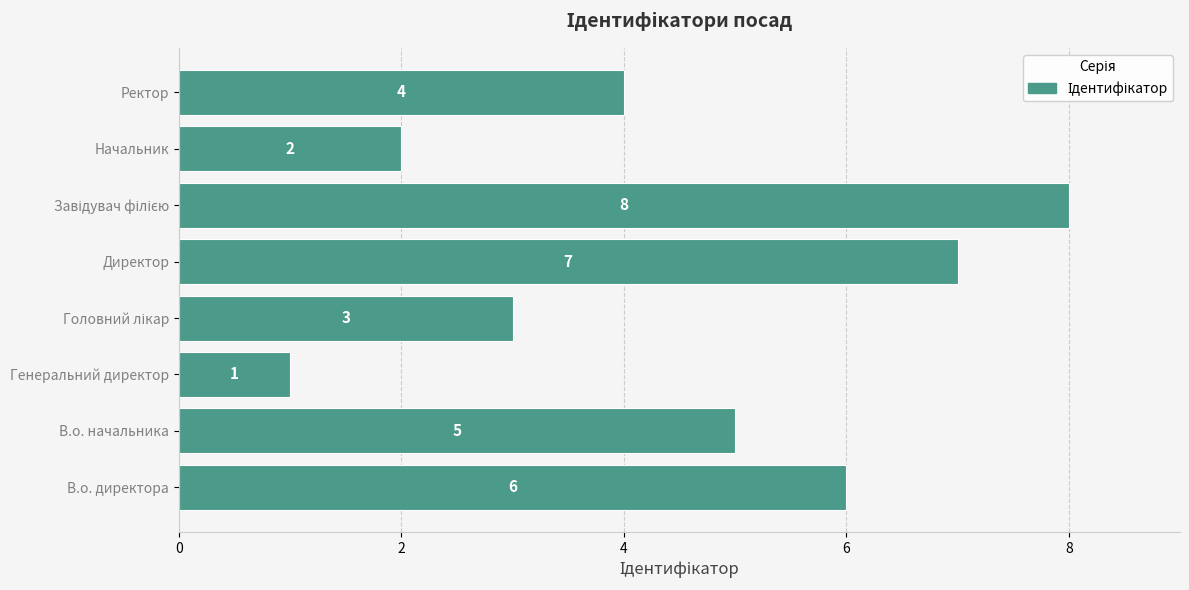

What is the difference between the maximum and minimum values?

7